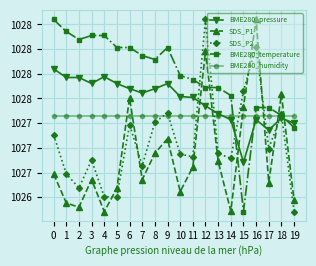

What are all the series names shown in the legend?

BME280_pressure, SDS_P1, SDS_P2, BME280_temperature, BME280_humidity